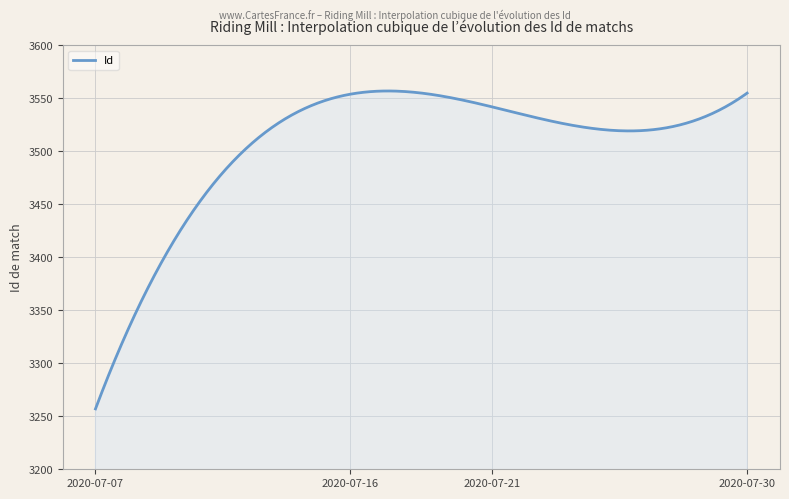

What is the minimum value shown in the chart?

3257.0